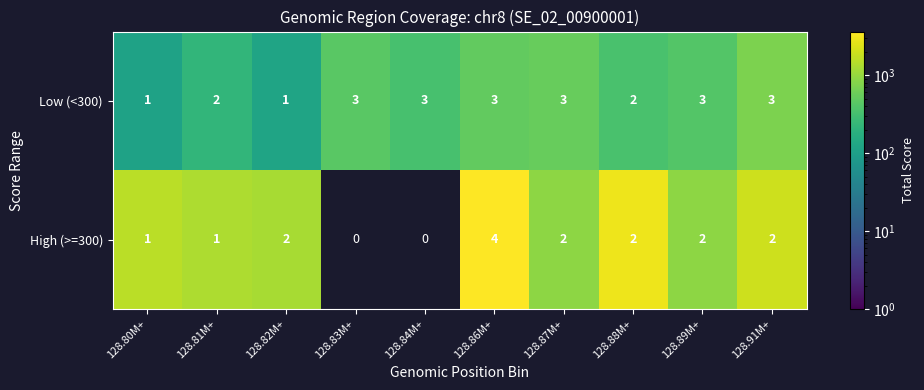

Which label corresponds to the largest value in the chart?

128.86M+